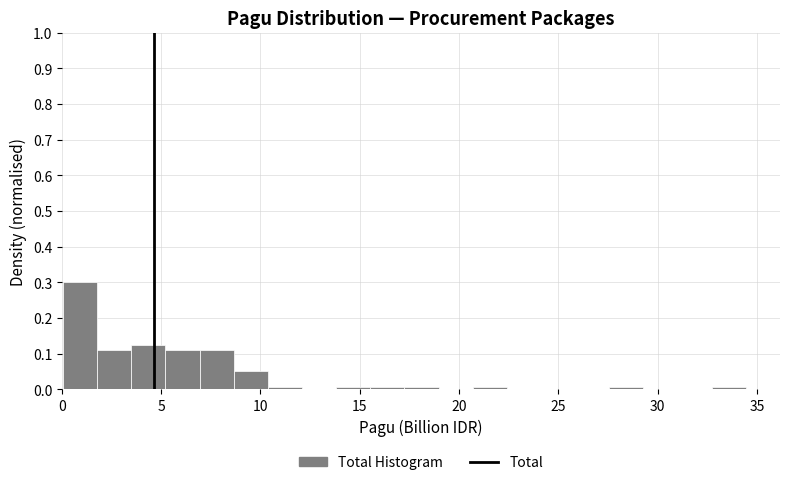

Around what value on the x-axis is the tallest bar? Give the approximate position of its centre, as read against the axis.

1.0